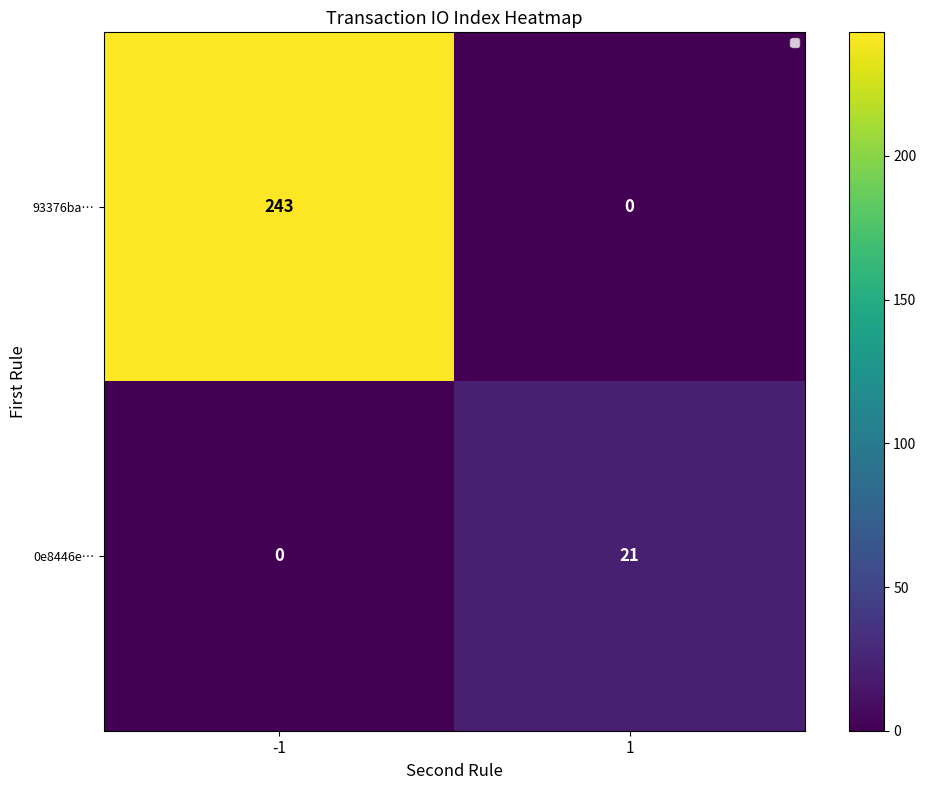

List the series in order of their peak value, highest first.

93376ba…, 0e8446e…